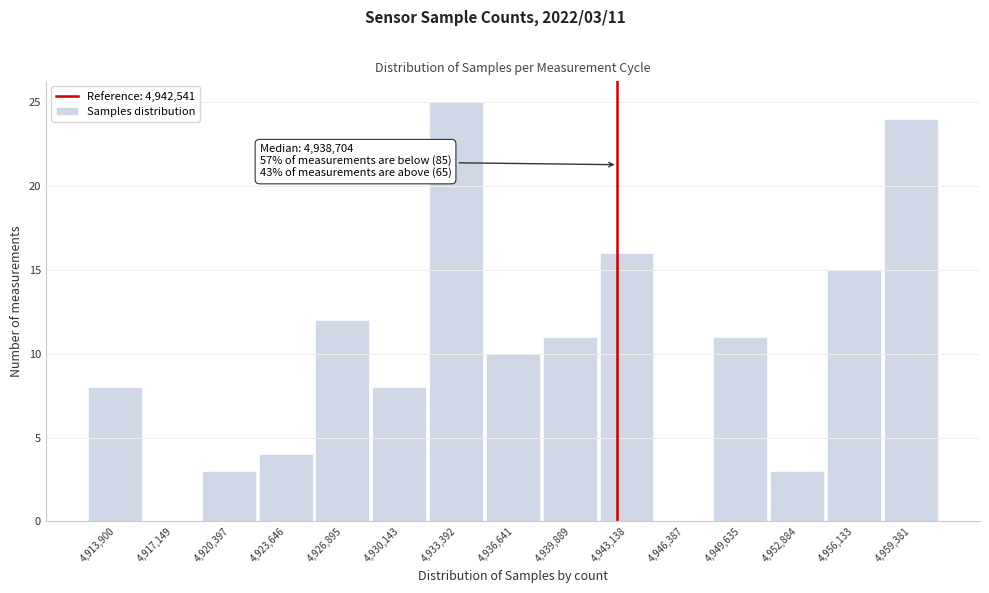

Which range on the x-axis has the tallest bar?

4932000 to 4935000